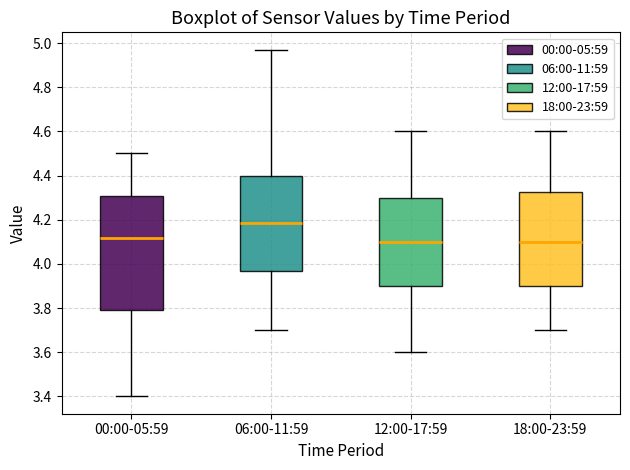

Reading left to right, transcribe this box plot: for each box, give where its median line is, the range the box spans, and where its two whiskers end, as read against the y-axis. The values are not printed on the chart, so give them approximately, as read against the axis.

00:00-05:59: median 4.12, box 3.80 to 4.30, whiskers 3.40 to 4.50
06:00-11:59: median 4.18, box 3.98 to 4.40, whiskers 3.70 to 4.98
12:00-17:59: median 4.10, box 3.90 to 4.30, whiskers 3.60 to 4.60
18:00-23:59: median 4.10, box 3.90 to 4.32, whiskers 3.70 to 4.60